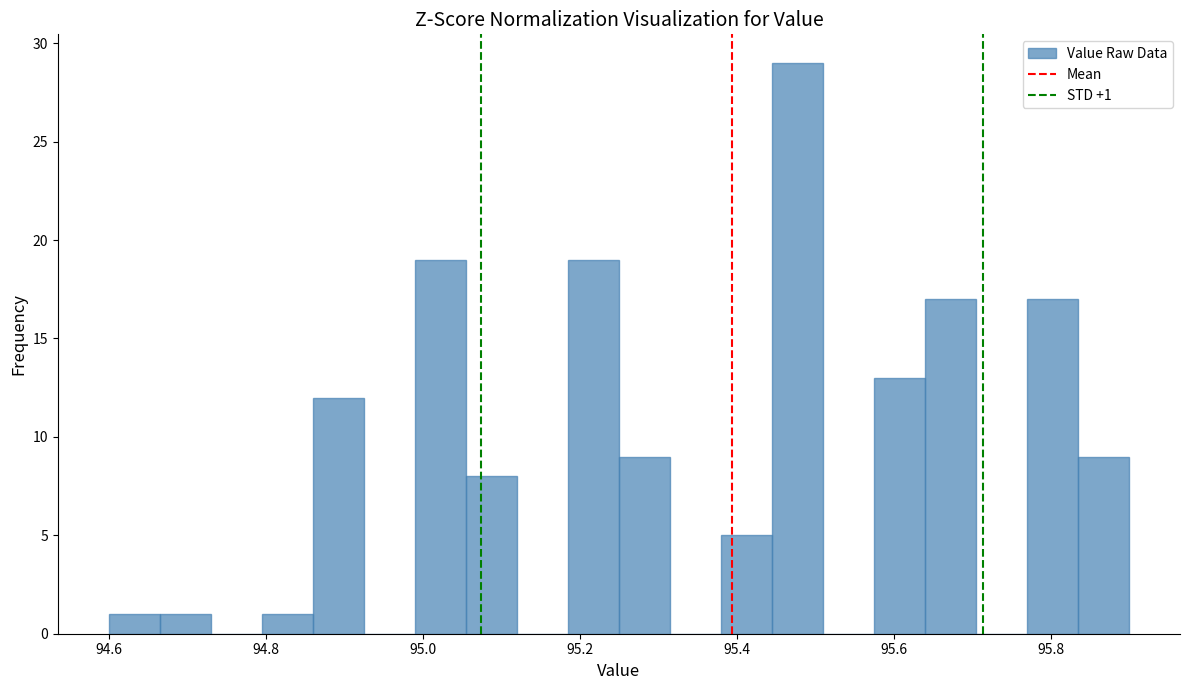

Around what value on the x-axis is the tallest bar? Give the approximate position of its centre, as read against the axis.

95.48